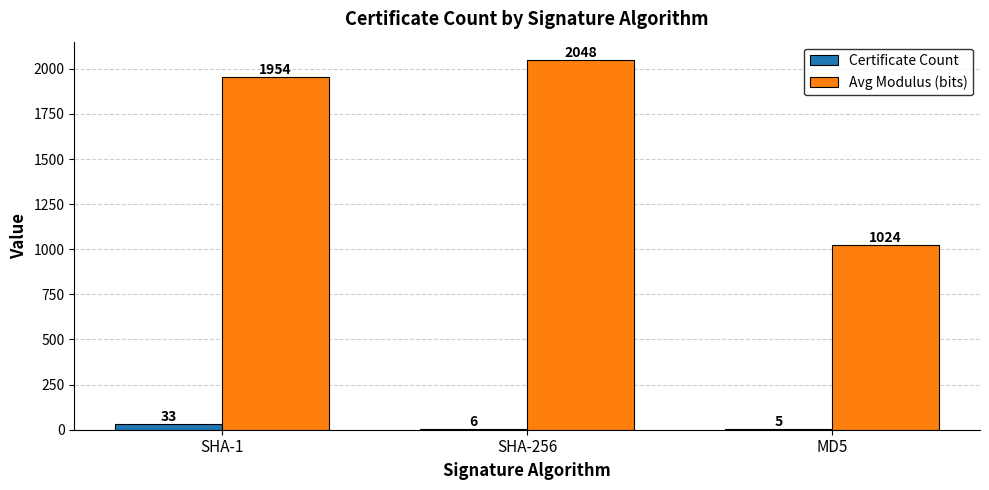

Is the value of Certificate Count at SHA-256 greater than the value of Avg Modulus (bits) at MD5?

No